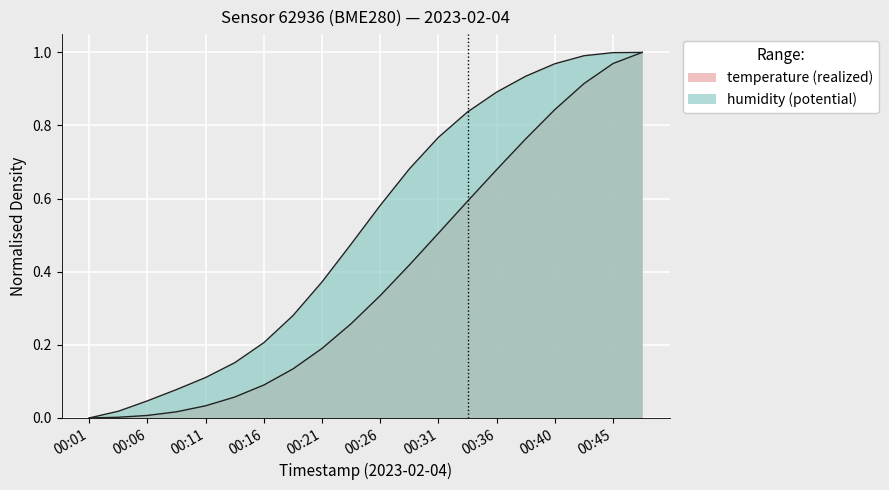

True or false: temperature has a value of 0.1 at 00:18.

True